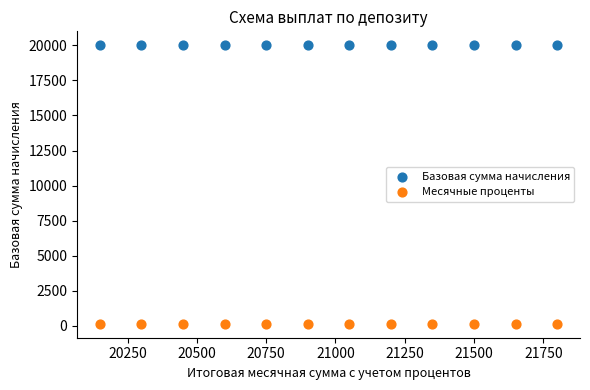

Which series reaches the maximum Y coordinate?

Базовая сумма начисления